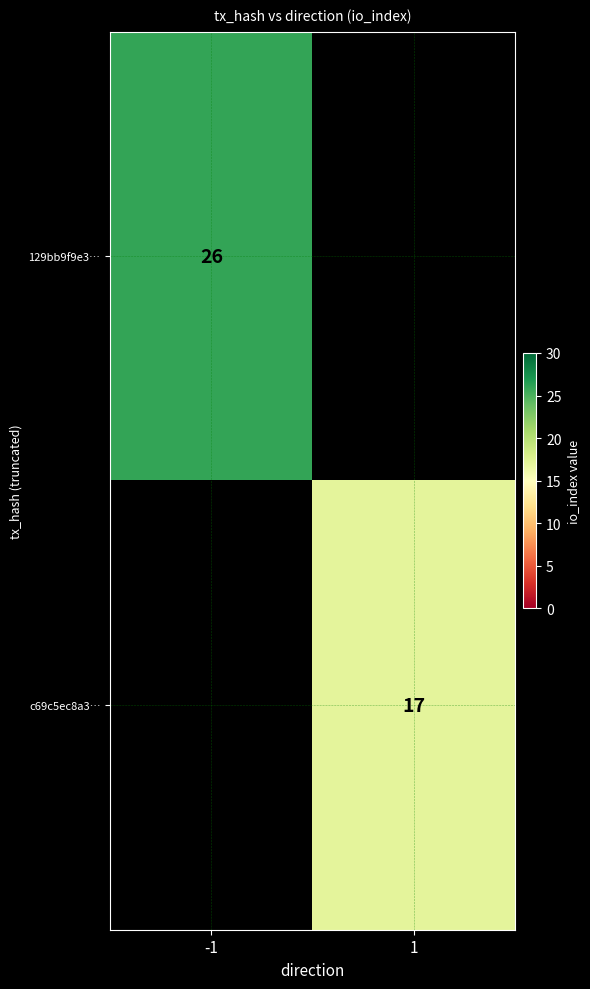

The c69c5ec8a3… series shows 7 at 1. True or false?

False